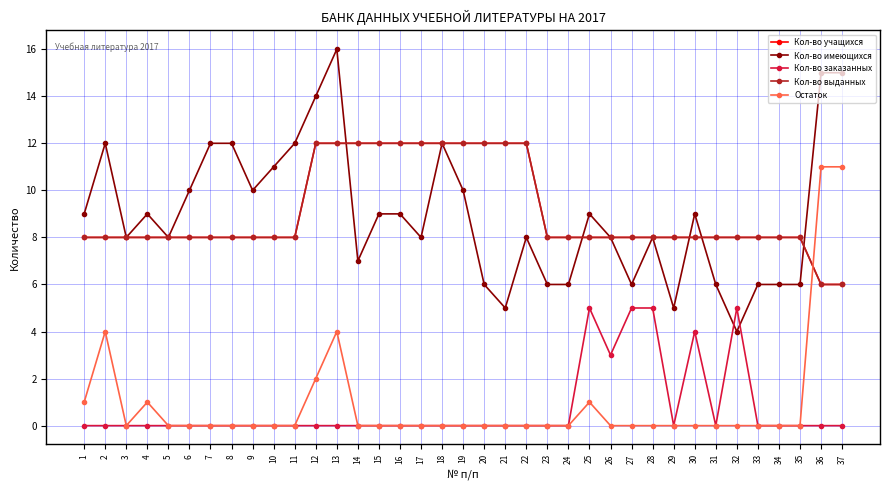

The Кол-во выданных series shows 12 at 5. True or false?

False